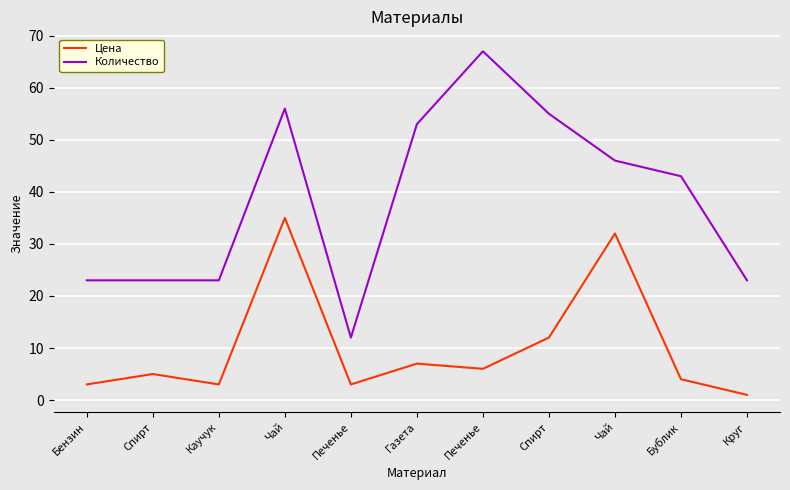

What is the value of the Цена point at the 6th from the left?

7